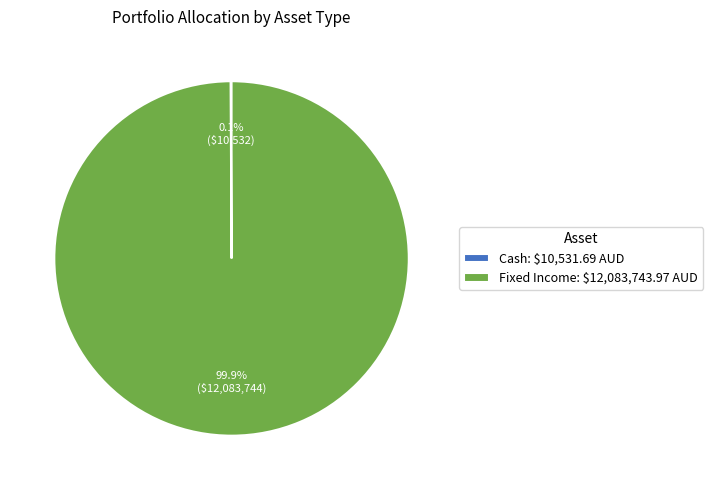

To the nearest percent, what percentage of the pie is Fixed Income?

100%